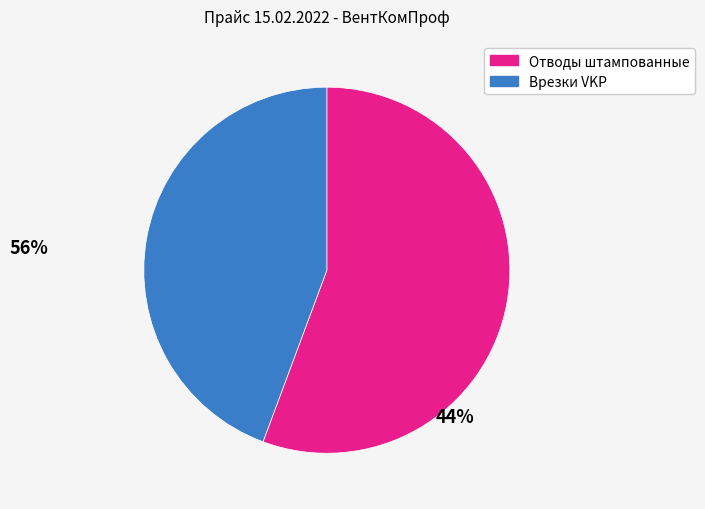

Rank the categories by value from lowest to highest.

Врезки VKP, Отводы штампованные